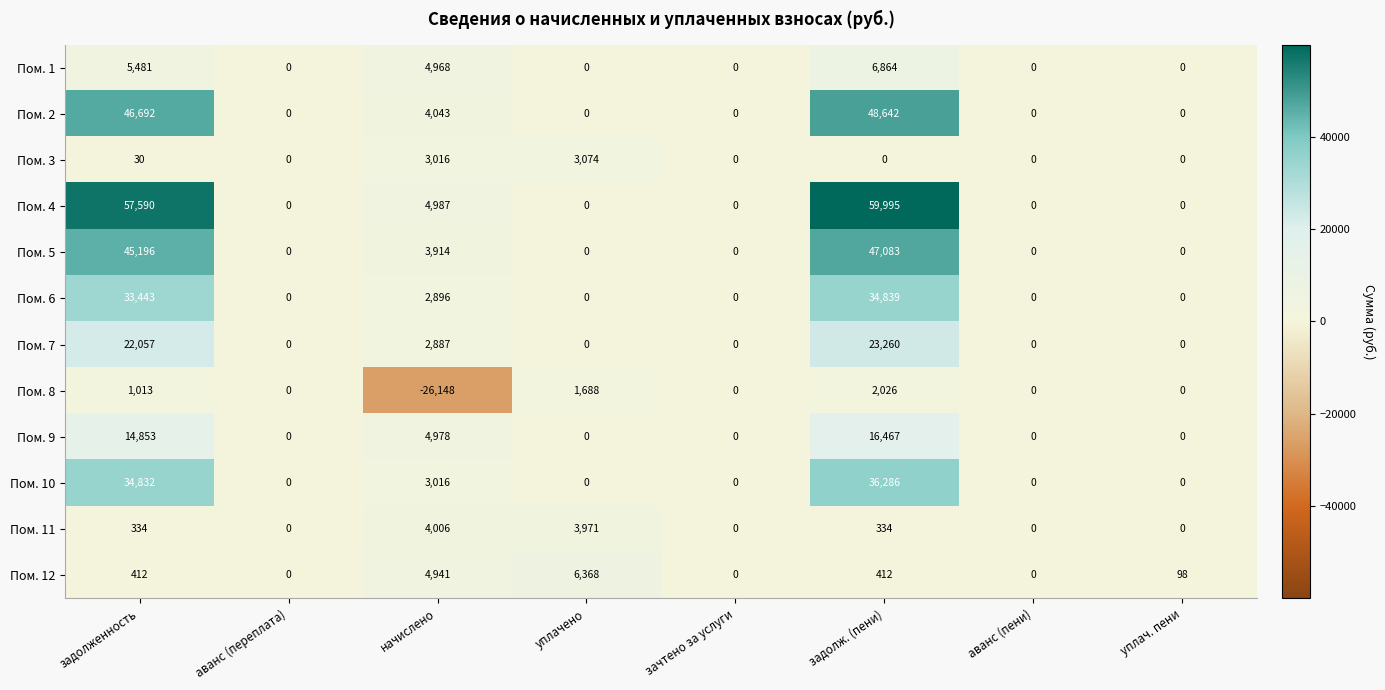

What is the sum of the Пом. 1 values at задолженность and зачтено за услуги?

5481